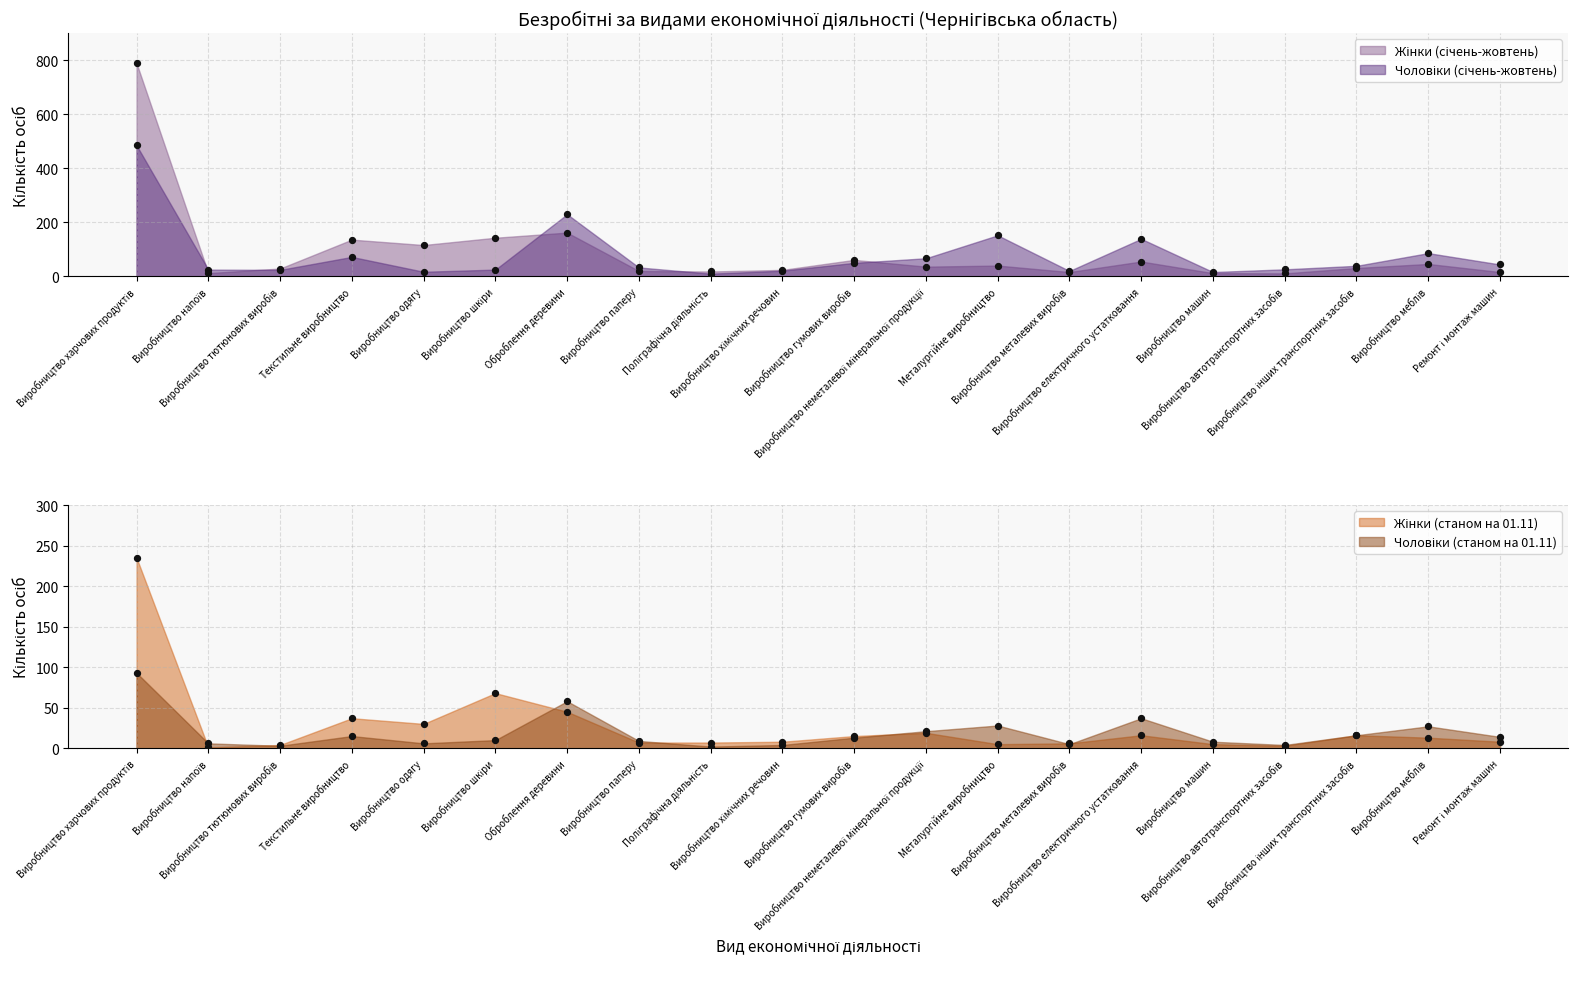

At how many categories does at least one series exceed 532?

1